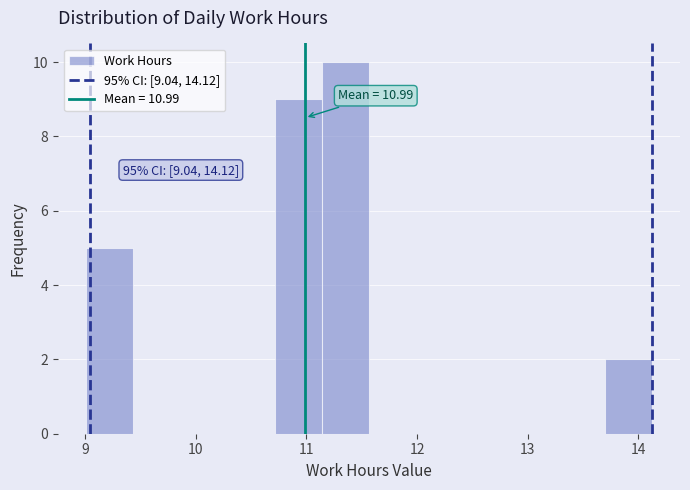

Which range on the x-axis has the tallest bar?

11.1 to 11.6